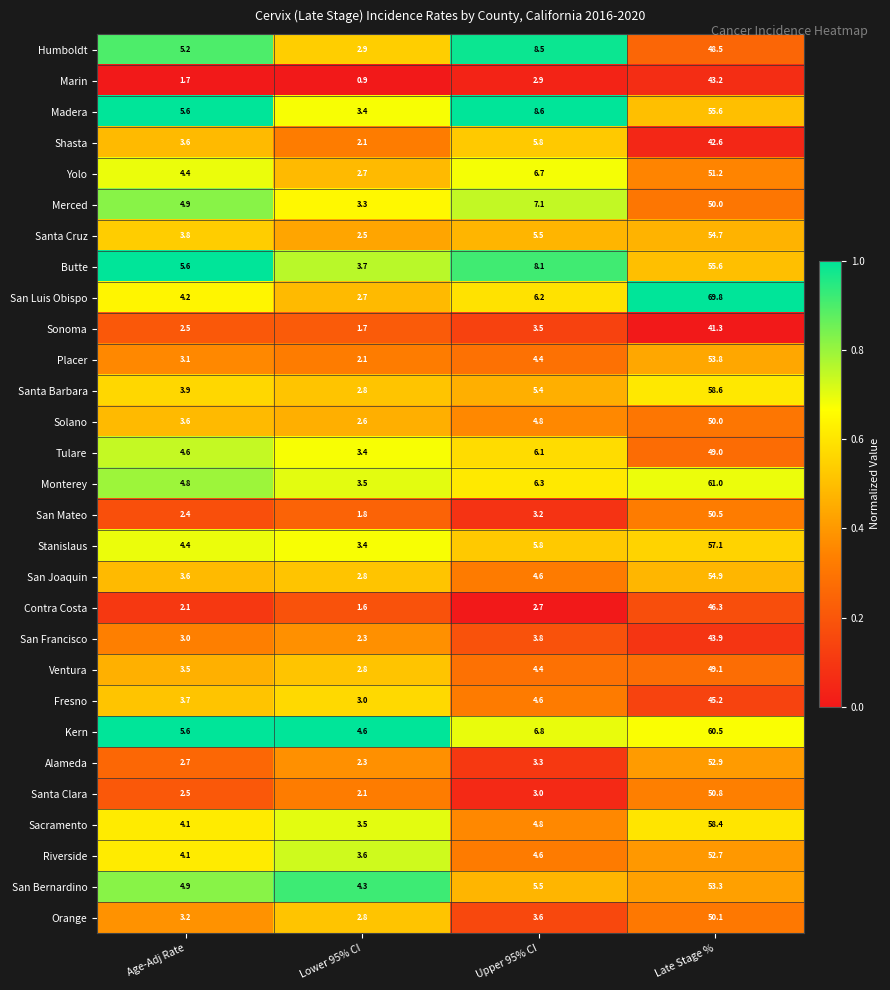

True or false: Madera has a value of 8.6 at Upper 95% CI.

True